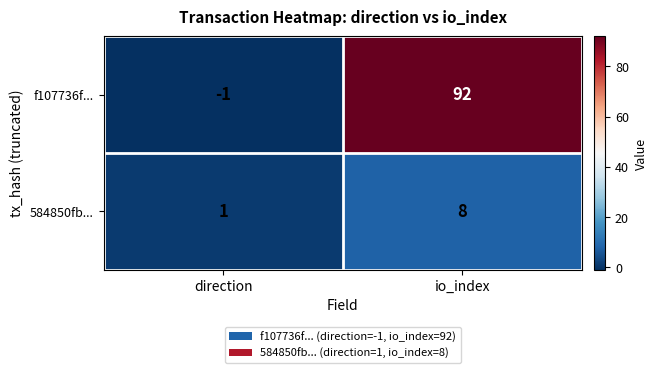

What is the average value of the f107736f... series?

46